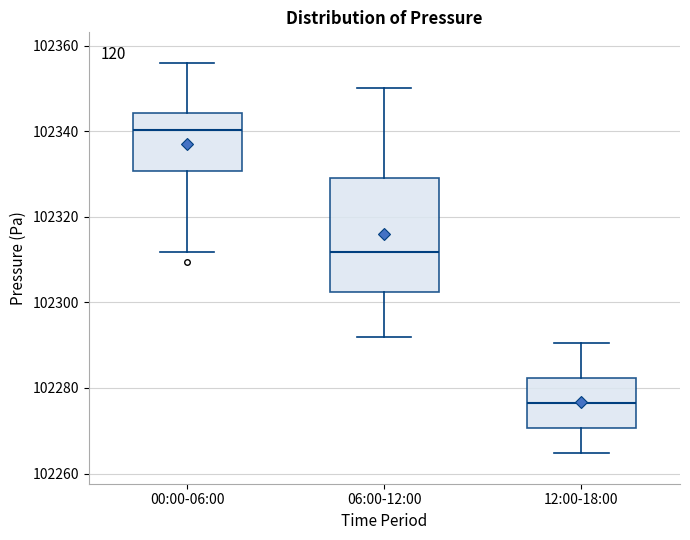

Comparing the boxes themselves (not the whiskers), which one is the tallest?

06:00-12:00